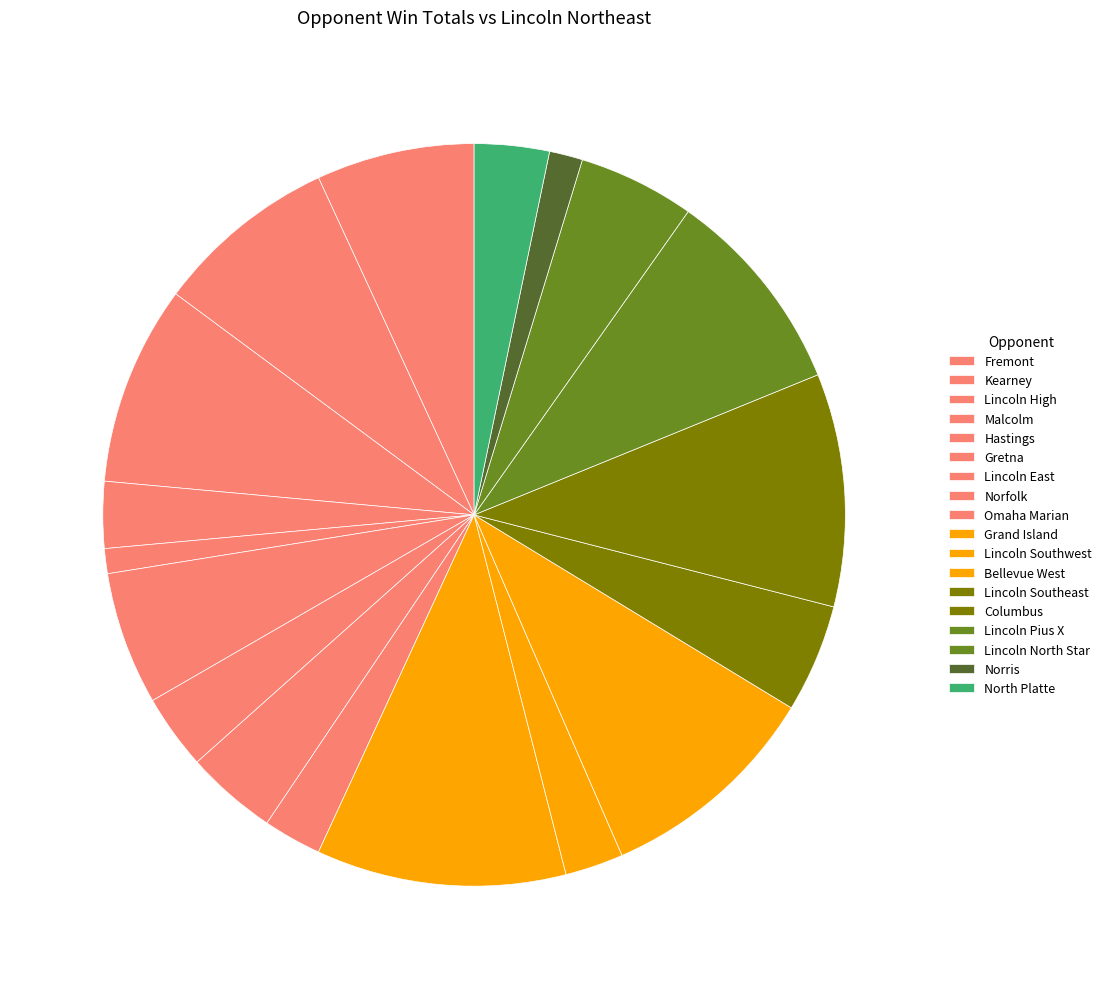

What is the largest slice in the pie chart?

Grand Island